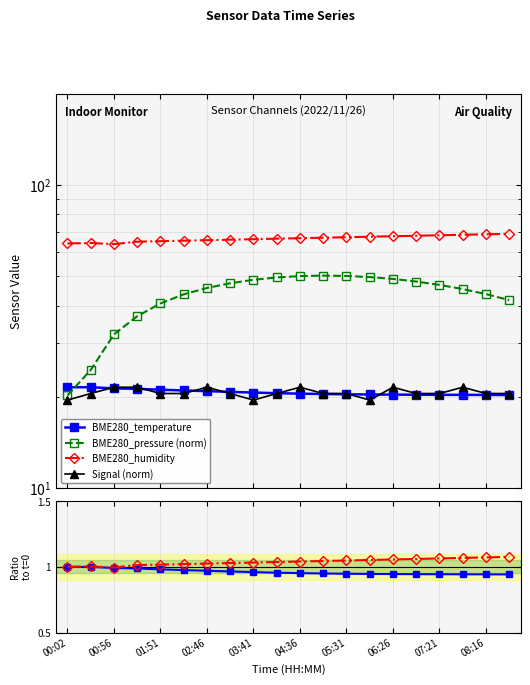

At how many categories does at least one series exceed 48?

20